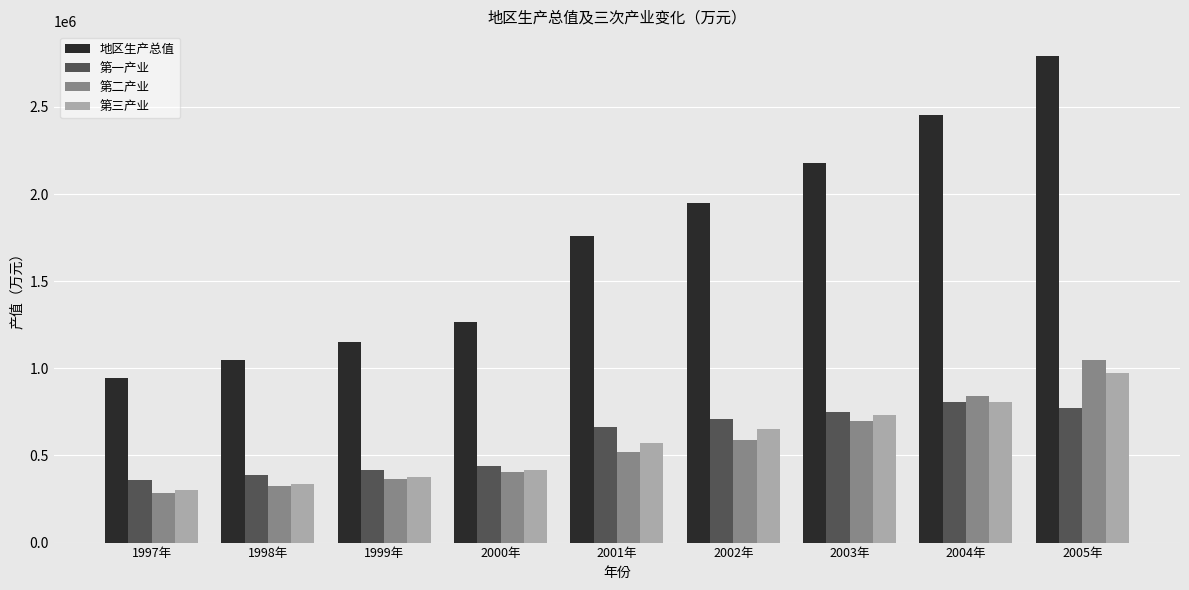

Which series changed the most between 1998年 and 2005年?

地区生产总值